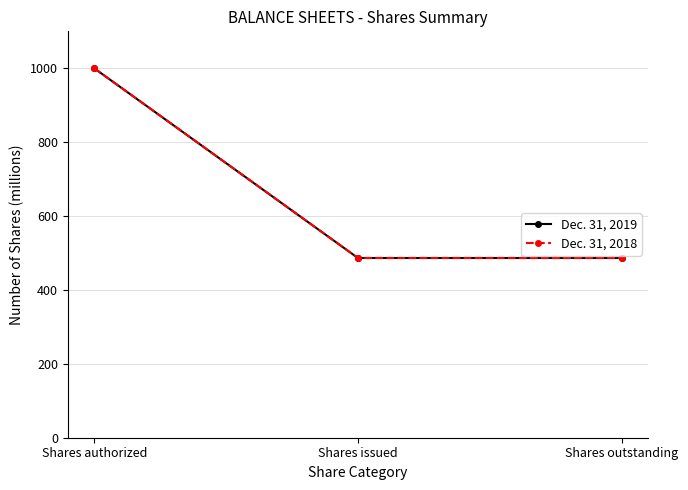

Which series has the largest total across all categories?

Dec. 31, 2019